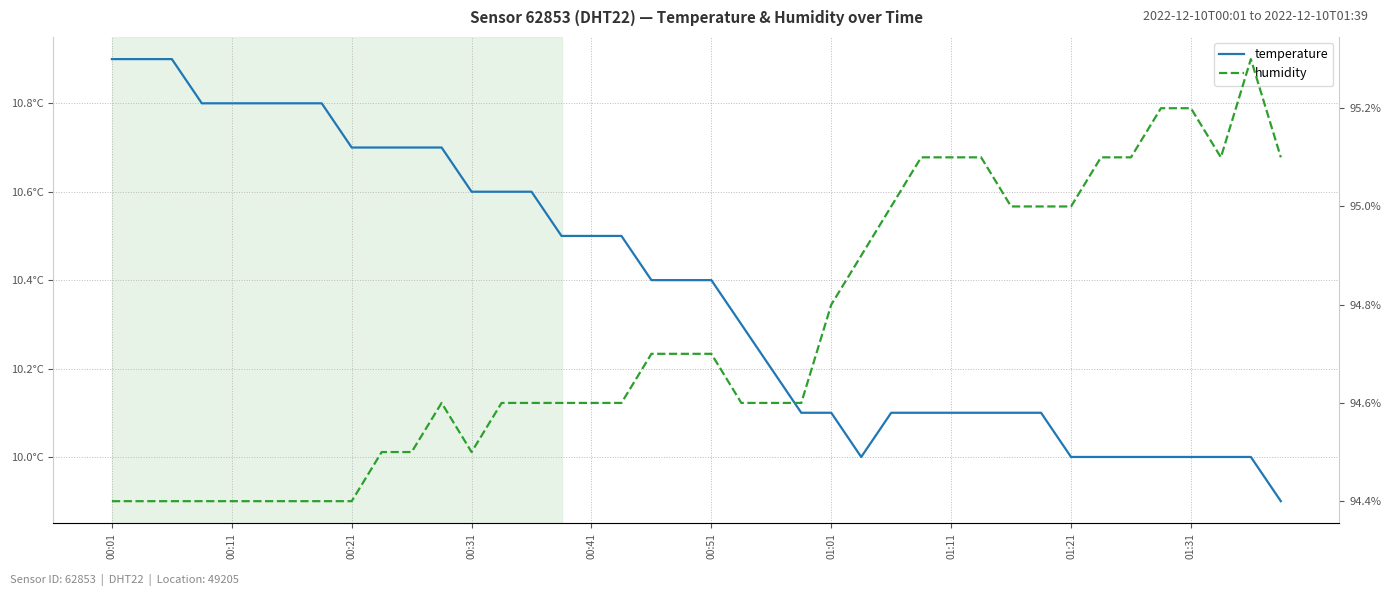

The humidity series shows 19.5 at 22. True or false?

False